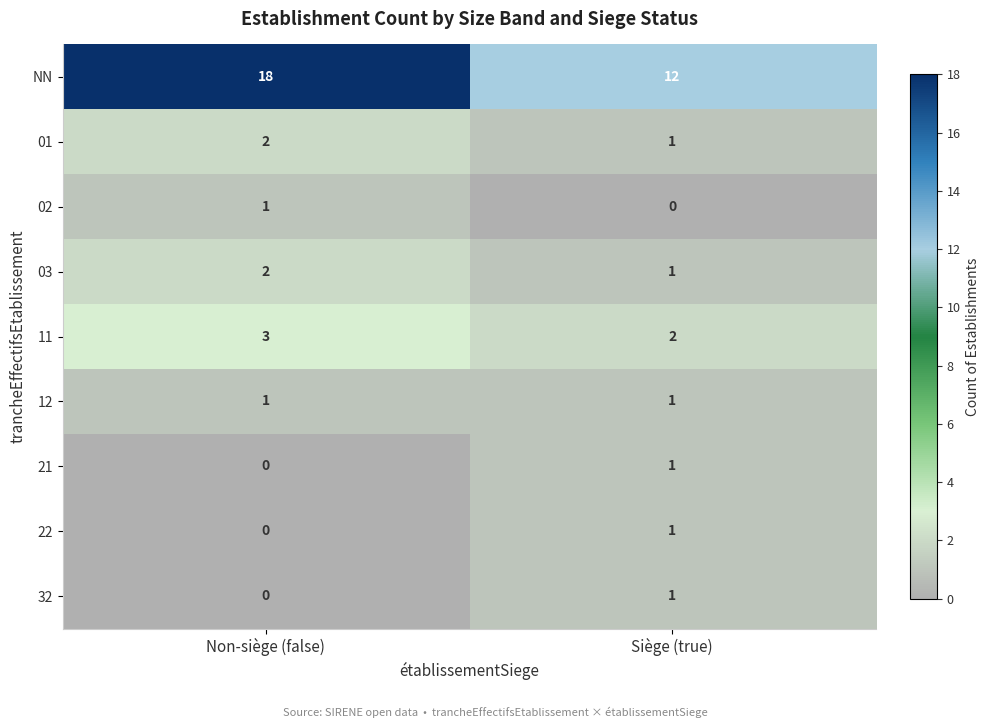

What is the maximum value shown in the chart?

18